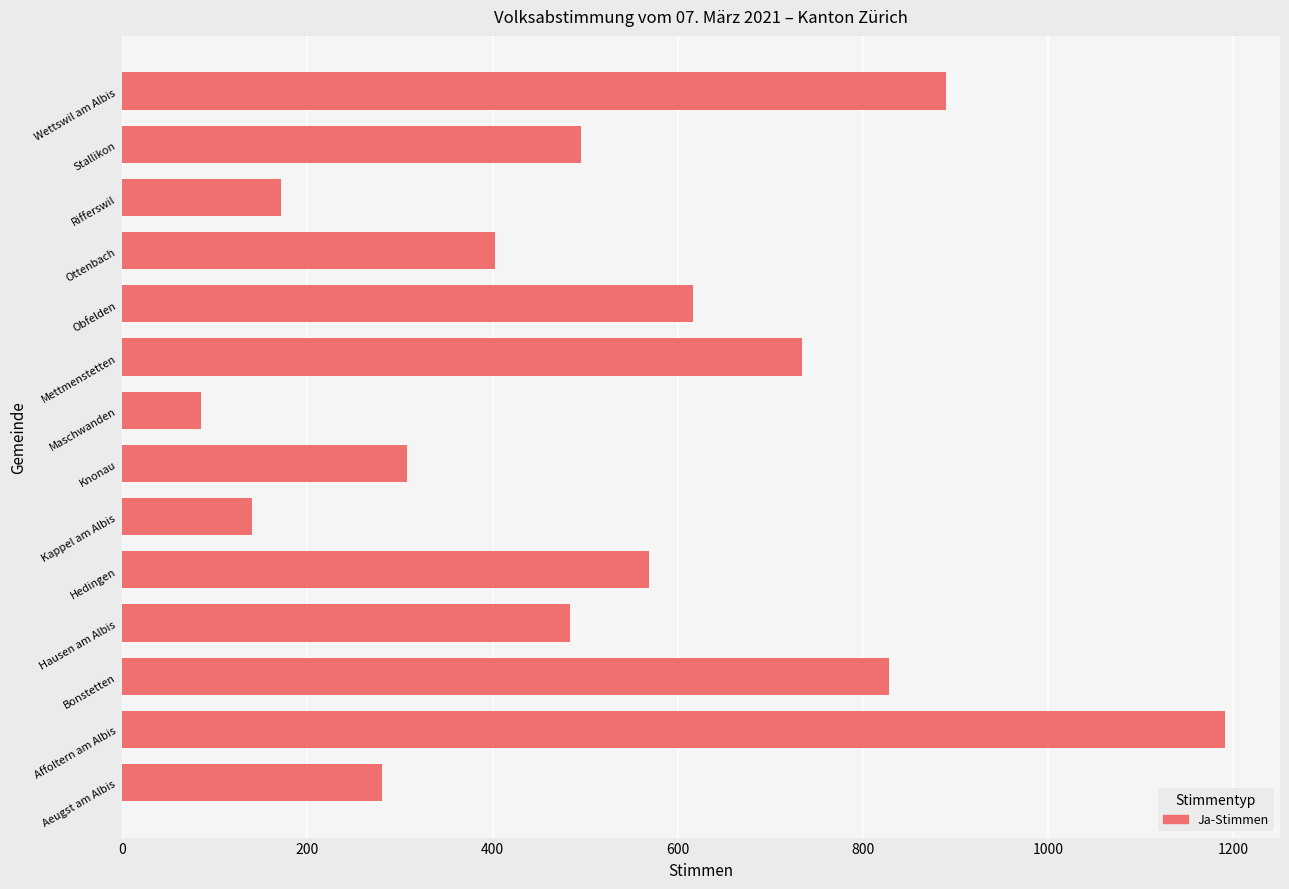

Reading top to bottom, transcribe all the data shown in this chart.

Wettswil am Albis=890	Stallikon=495	Rifferswil=171	Ottenbach=403	Obfelden=616	Mettmenstetten=734	Maschwanden=85	Knonau=307	Kappel am Albis=140	Hedingen=569	Hausen am Albis=484	Bonstetten=828	Affoltern am Albis=1191	Aeugst am Albis=280